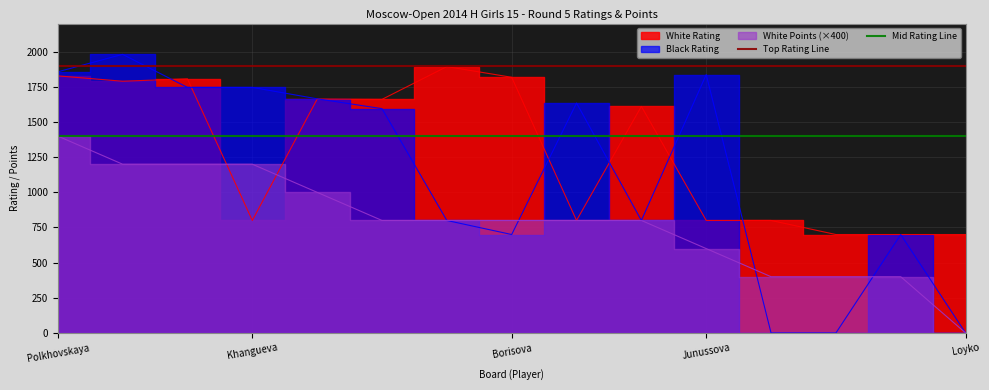

Which category has the highest value in the Mid Rating Line series?

Polkhovskaya